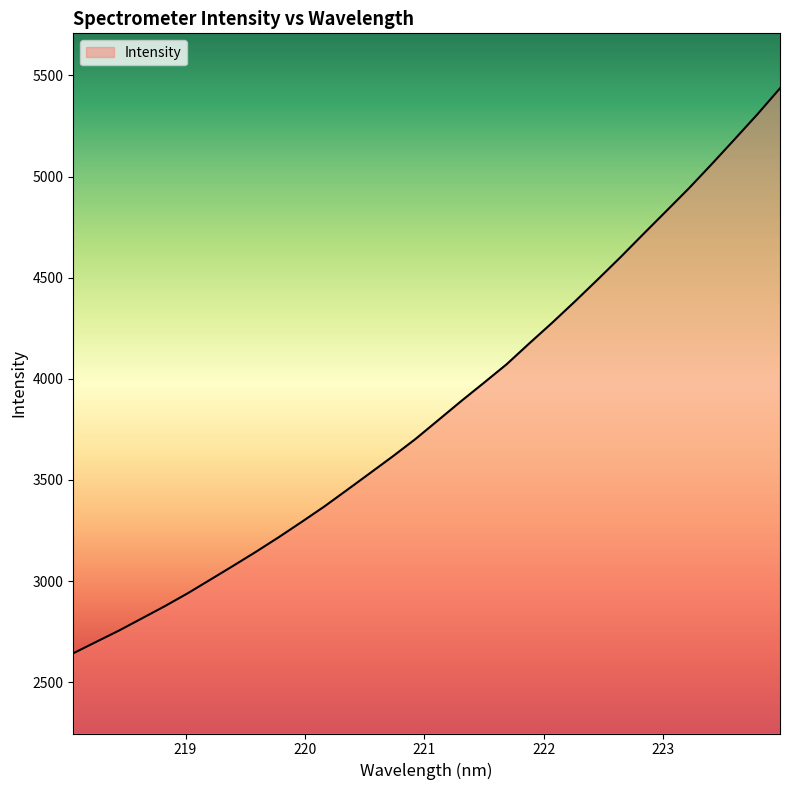

What is the greatest value displayed?

5436.1